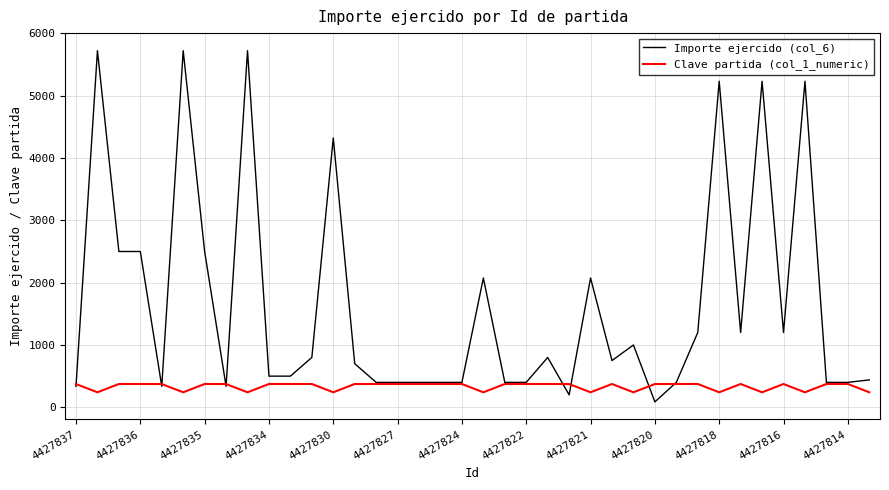

What is the highest value of the Importe ejercido (col_6) series?

5722.5